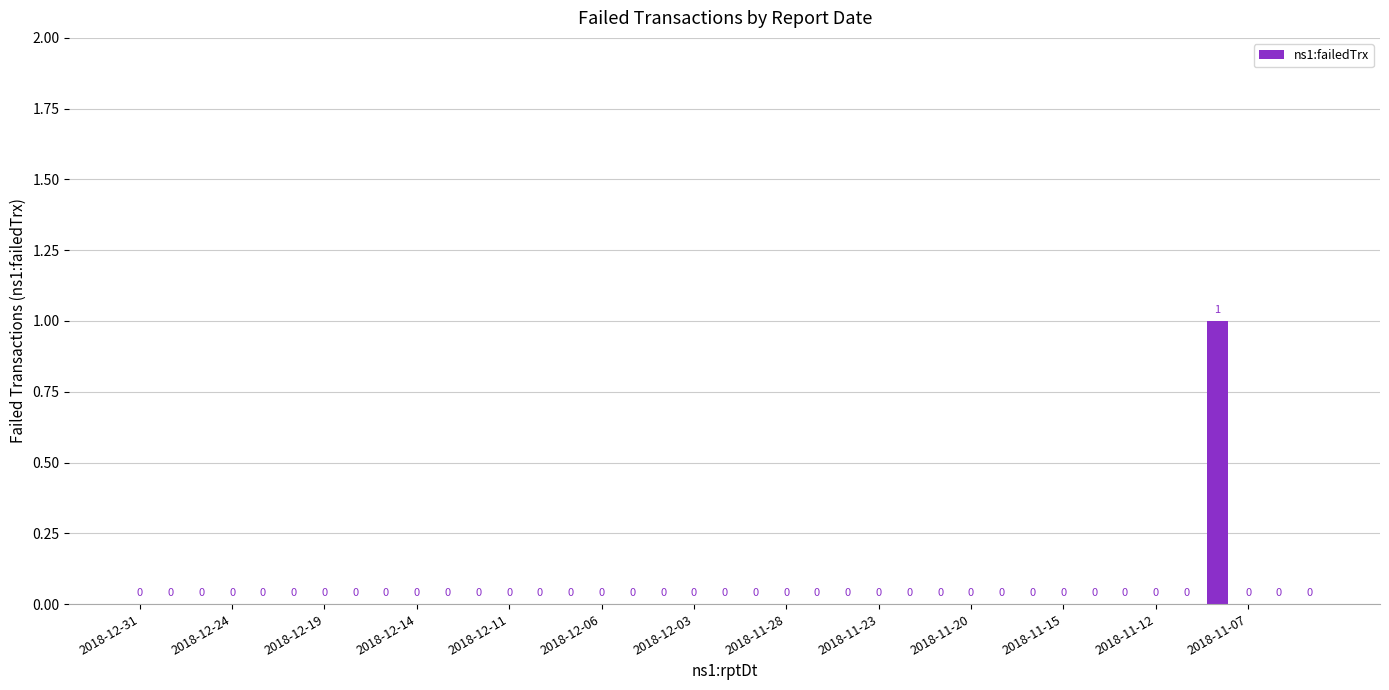

How many values are between 0 and 1?

39